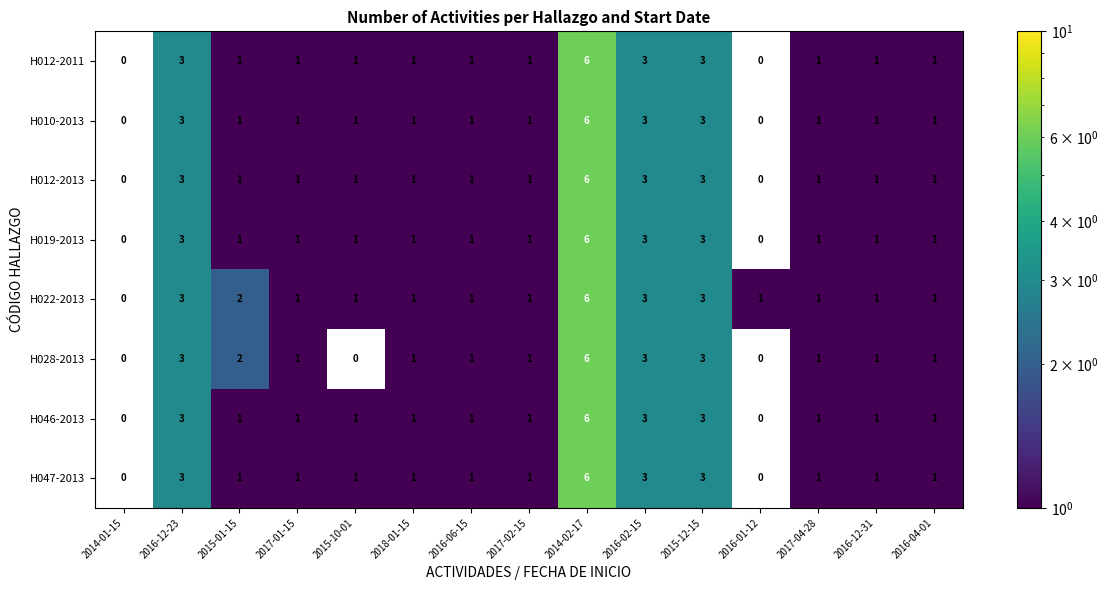

At which category is the sum across all series the highest?

2014-02-17